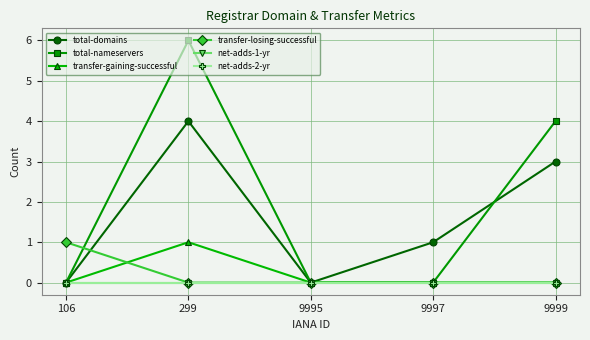

Rank the categories by net-adds-2-yr value from highest to lowest.

106, 299, 9995, 9997, 9999